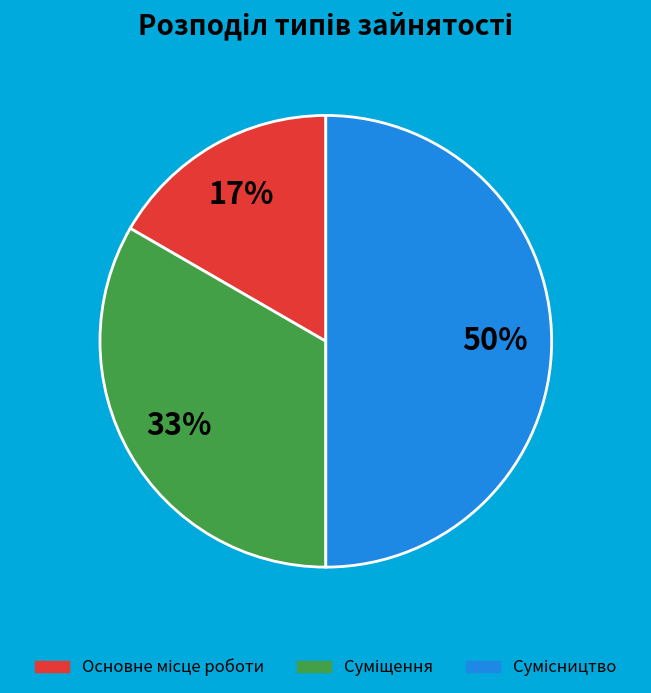

Count the number of slices in the pie.

3